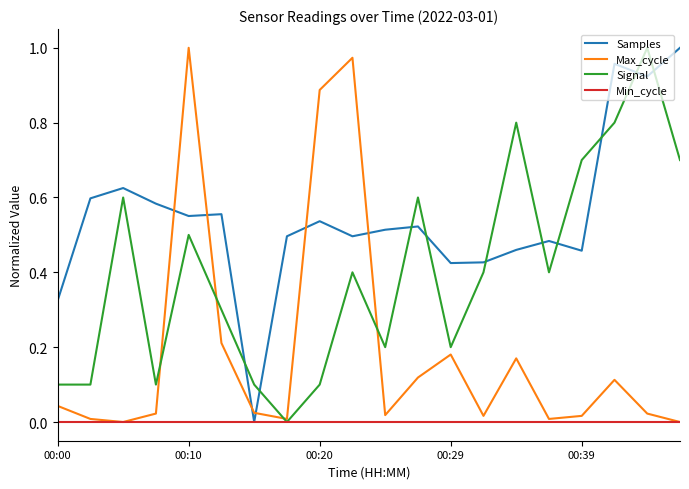

List the series in order of their overall mean, highest first.

Samples, Signal, Max_cycle, Min_cycle